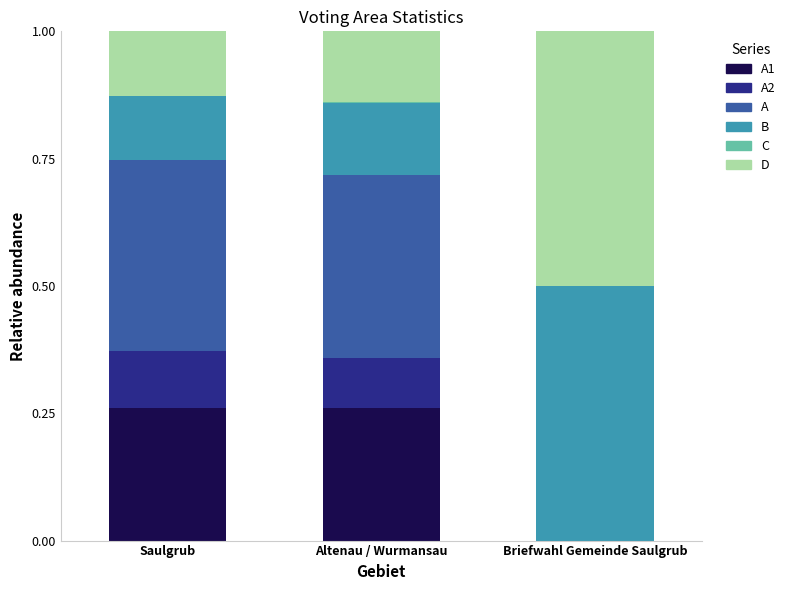

Is it true that A equals 0.0 at Briefwahl Gemeinde Saulgrub?

True